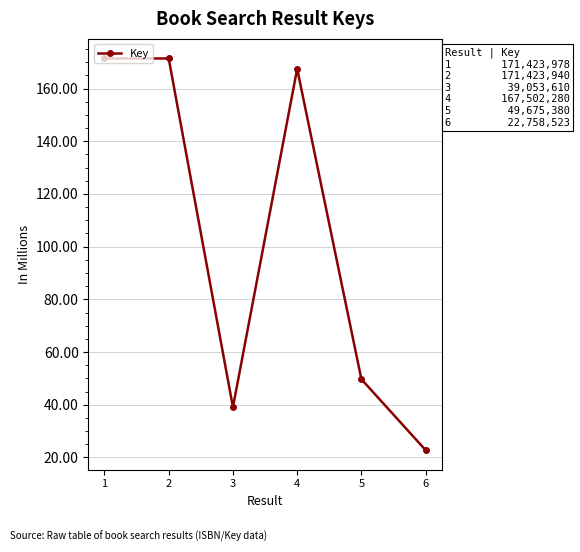

What is the value of the 1st point from the left?

171423978